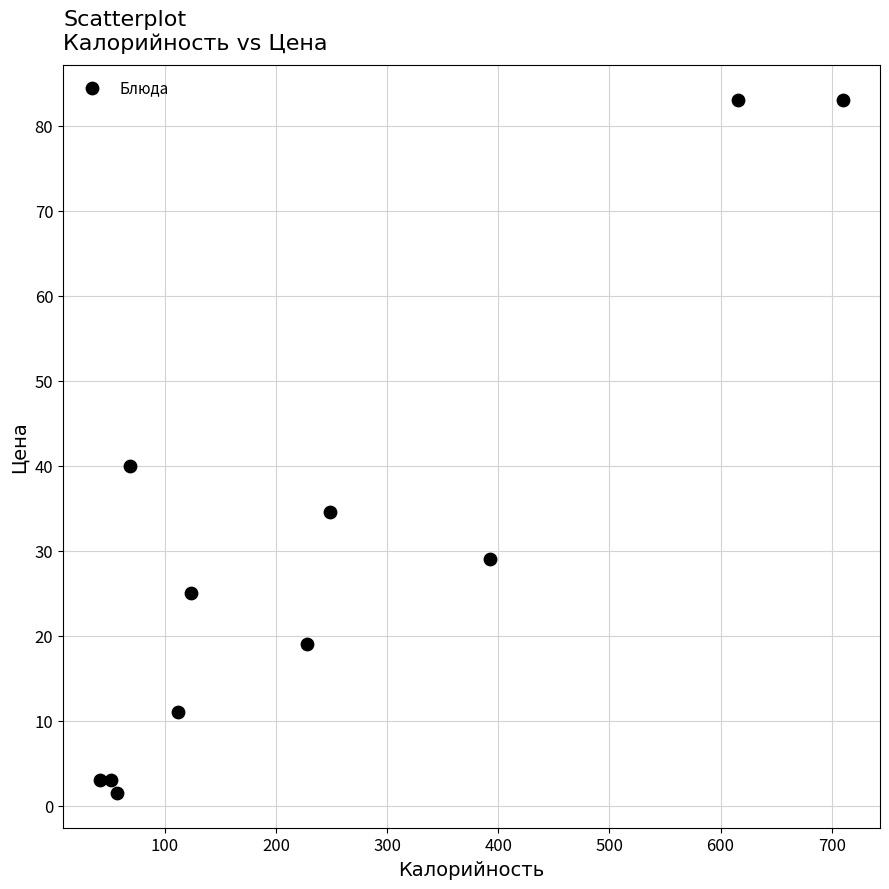

What Y value in the scatter plot is closest to 42?

40.0